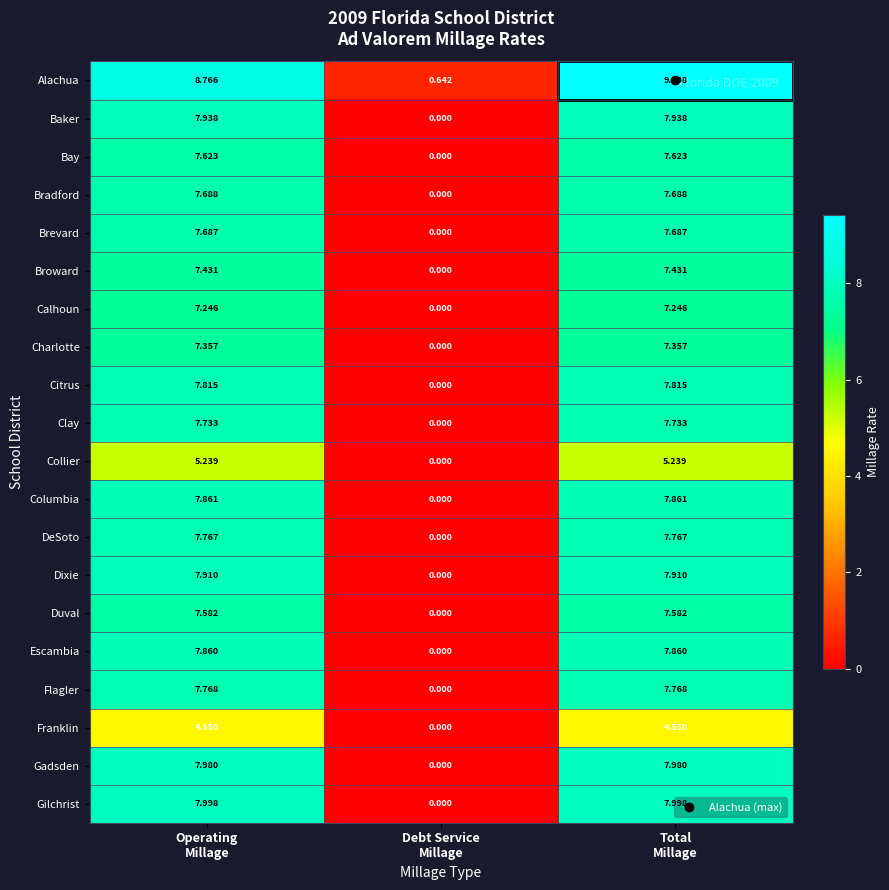

Which series has the largest total across all categories?

Alachua